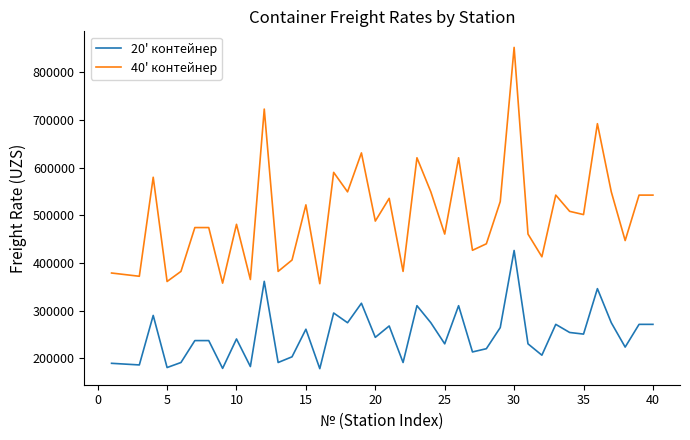

What is the sum of all 20' контейнер values?

9937583